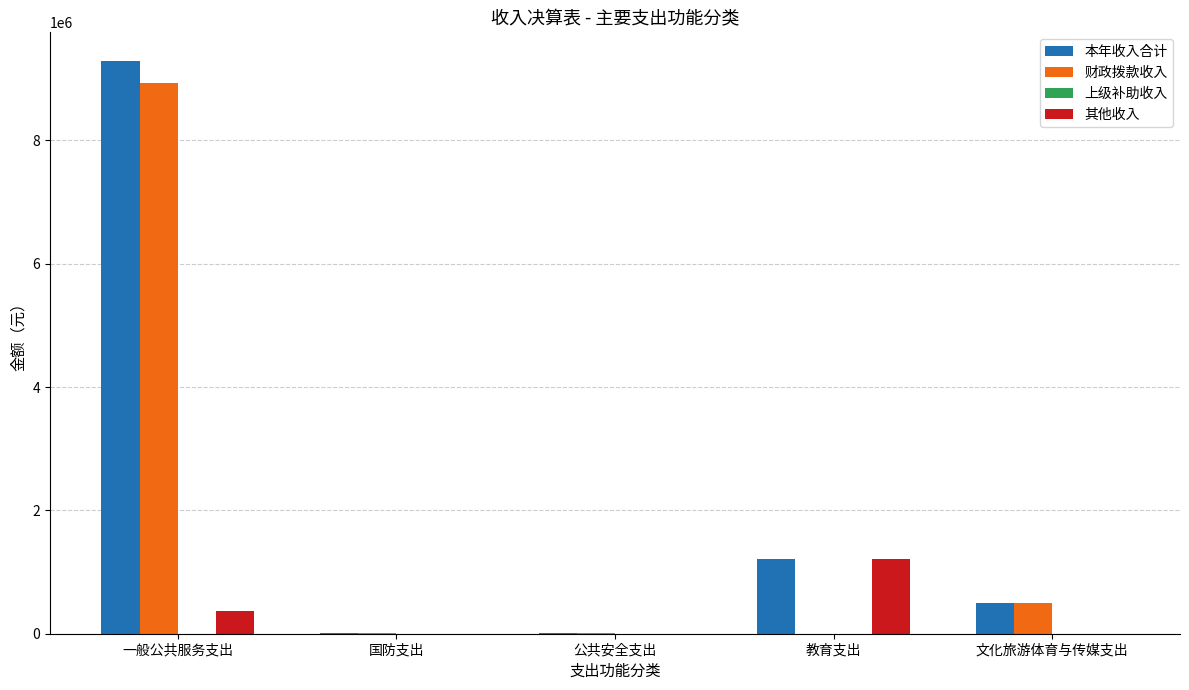

What is the total value across all series at 一般公共服务支出?

18576841.0